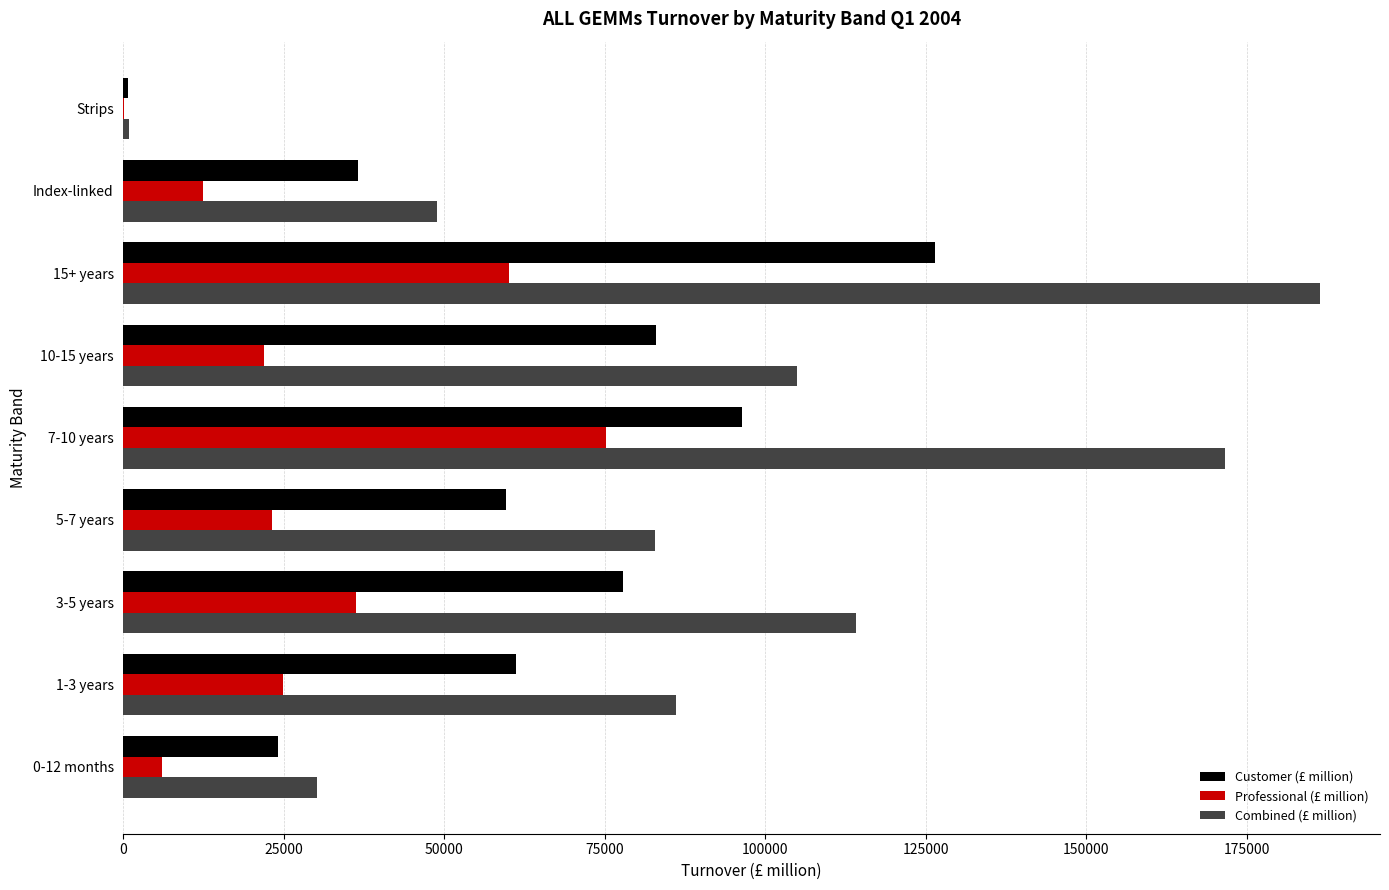

What are all the series names shown in the legend?

Customer (£ million), Professional (£ million), Combined (£ million)